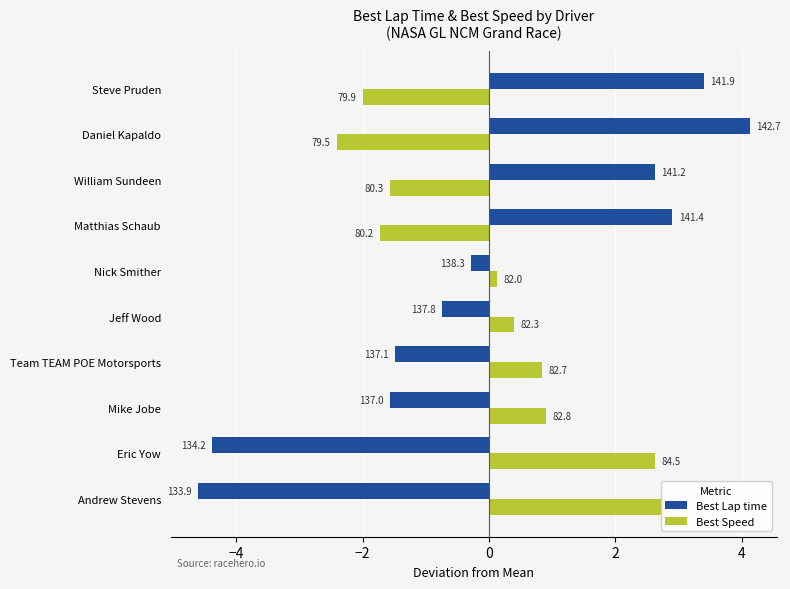

What is the minimum value for Best Speed?

-2.4